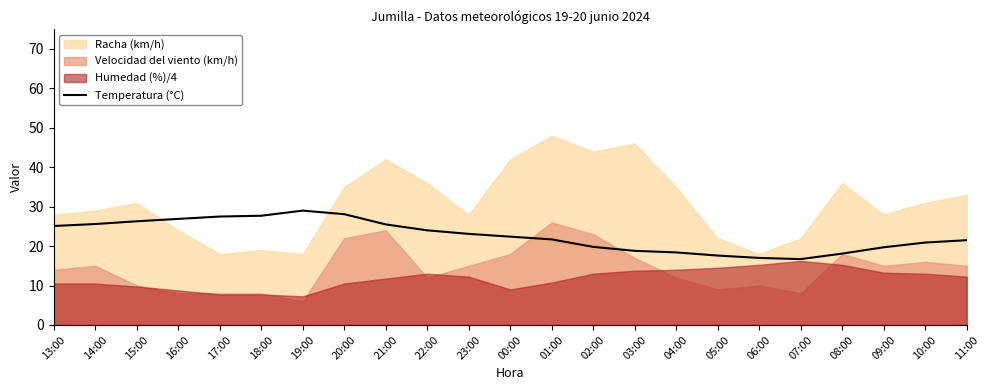

The chart shows a value of 25.1 at 13:00. True or false?

True